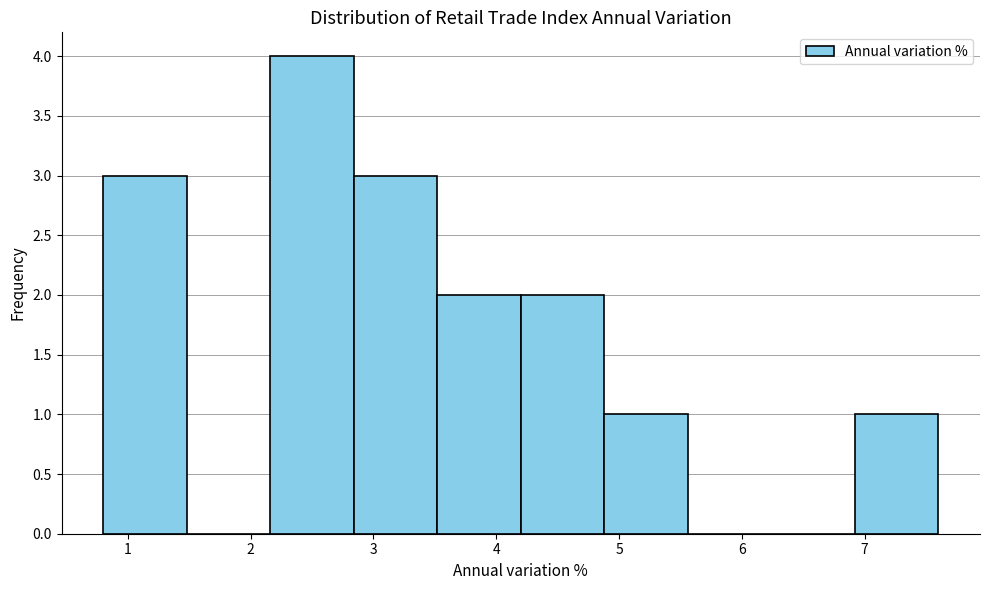

Reading left to right, transcribe this chart: for each bar, give the range it covers on the x-axis and its height. Neither the bar edges nor the heights are printed on the chart, so give them approximately, as read against the axes.

0.80 to 1.48: 3
1.48 to 2.16: 0
2.16 to 2.84: 4
2.84 to 3.52: 3
3.52 to 4.20: 2
4.20 to 4.88: 2
4.88 to 5.56: 1
5.56 to 6.24: 0
6.24 to 6.92: 0
6.92 to 7.60: 1